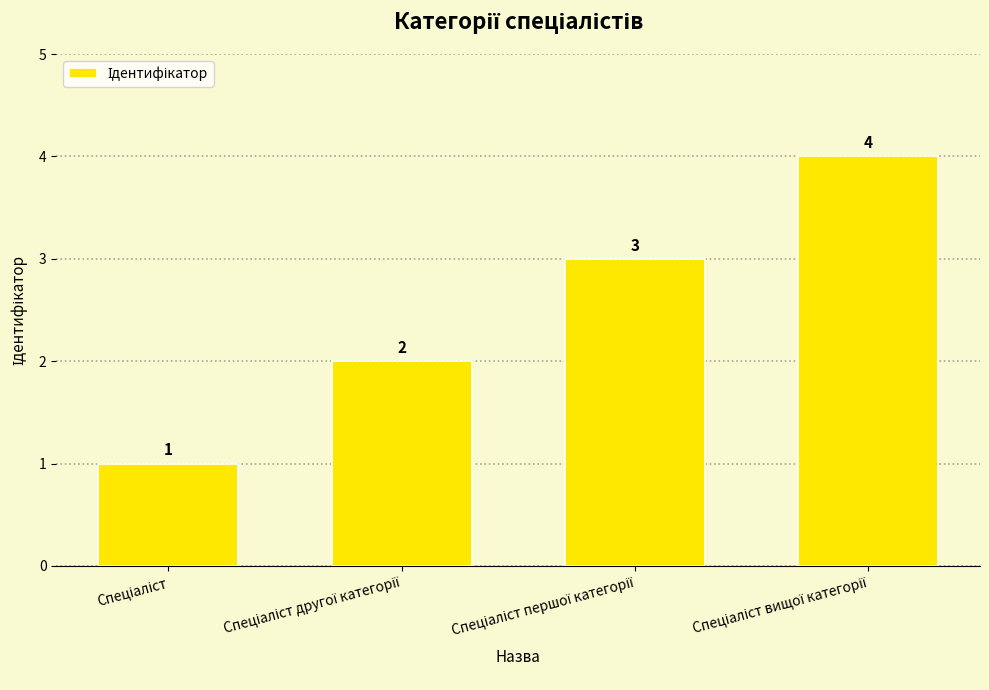

What is the value of the 3rd bar from the left?

3